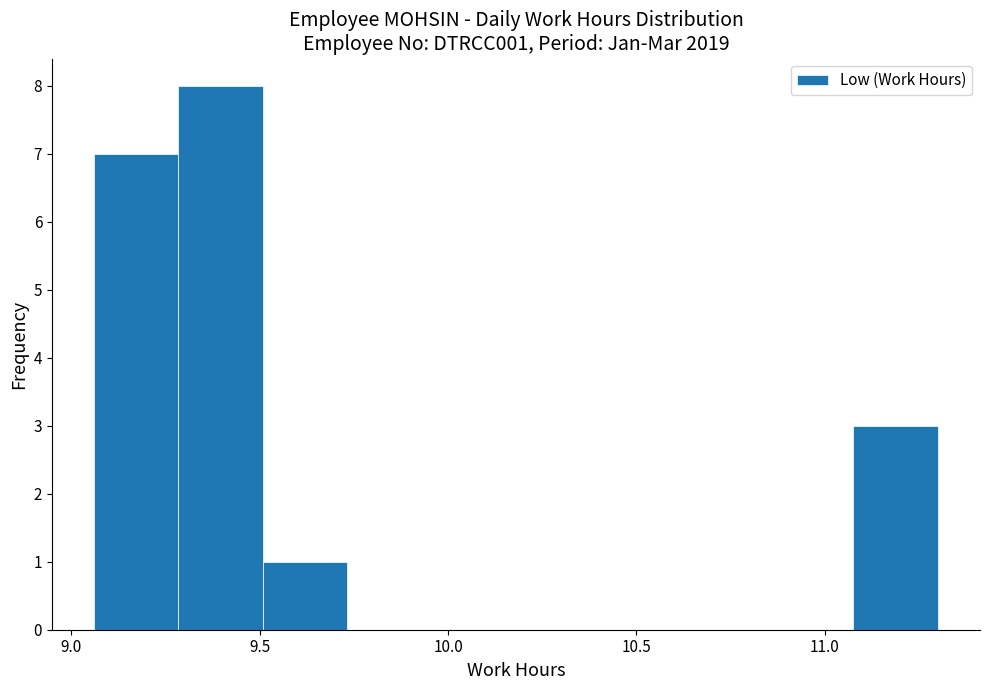

What is the height of the bar covering 9.05 to 9.30 on the x-axis? Neither the bar edges nor the heights are printed on the chart, so give them approximately, as read against the axes.

7